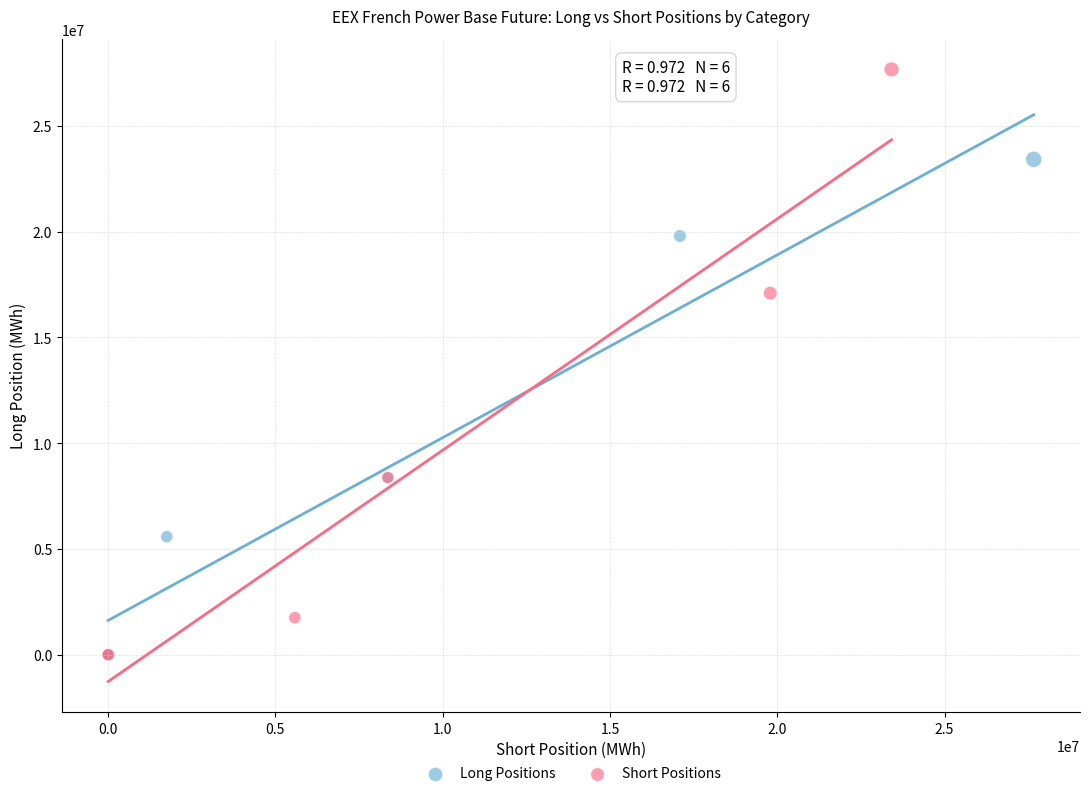

Which series reaches the maximum Y coordinate?

Short Positions